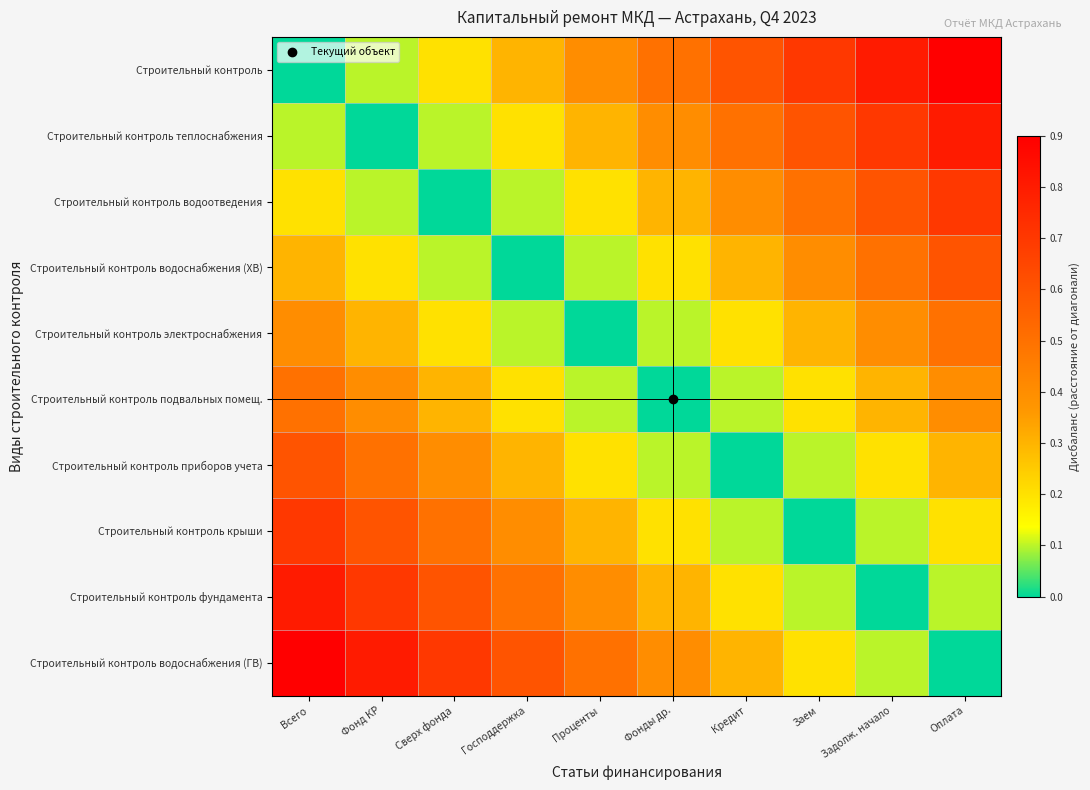

Rank the series at Фонд КР from highest to lowest value.

Строительный контроль водоснабжения (ГВ), Строительный контроль фундамента, Строительный контроль крыши, Строительный контроль приборов учета, Строительный контроль подвальных помещ., Строительный контроль электроснабжения, Строительный контроль водоснабжения (ХВ), Строительный контроль, Строительный контроль водоотведения, Строительный контроль теплоснабжения